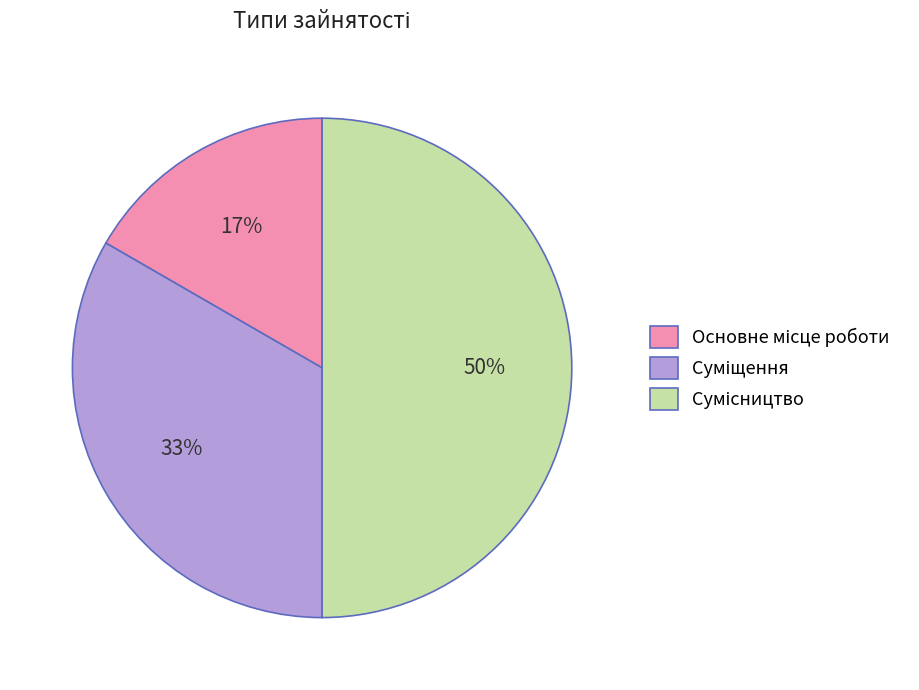

To the nearest percent, what is the average slice percentage?

33%